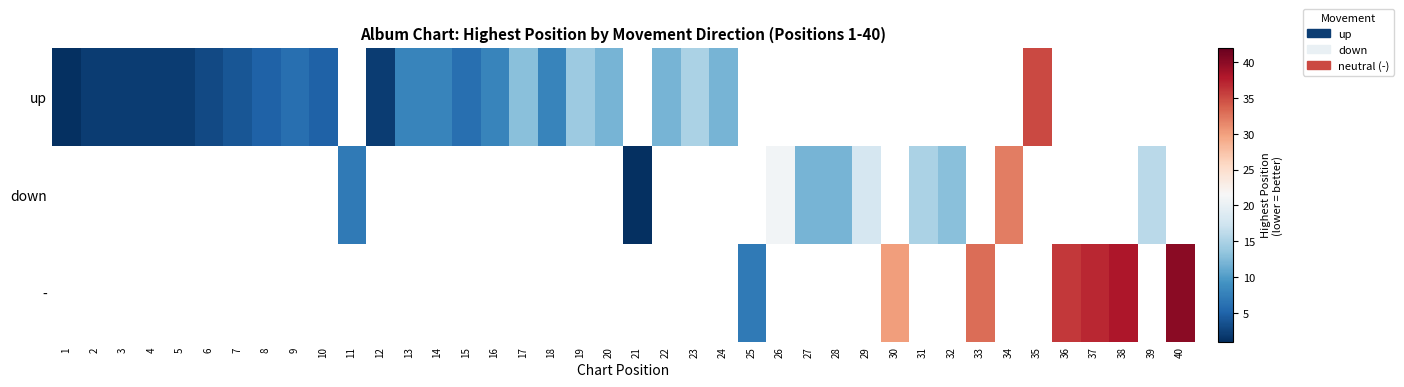

What is the greatest value displayed?

40.0